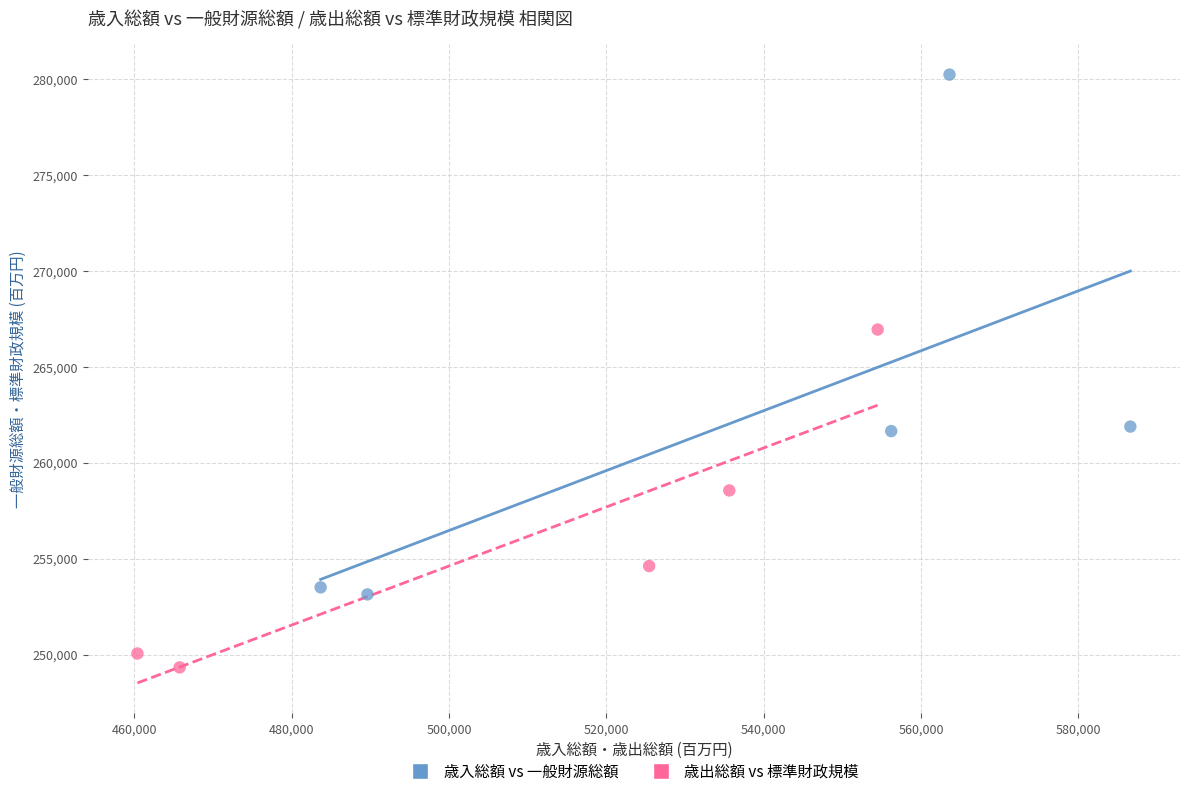

Which series has the largest Y range (max minus min)?

歳入総額 vs 一般財源総額